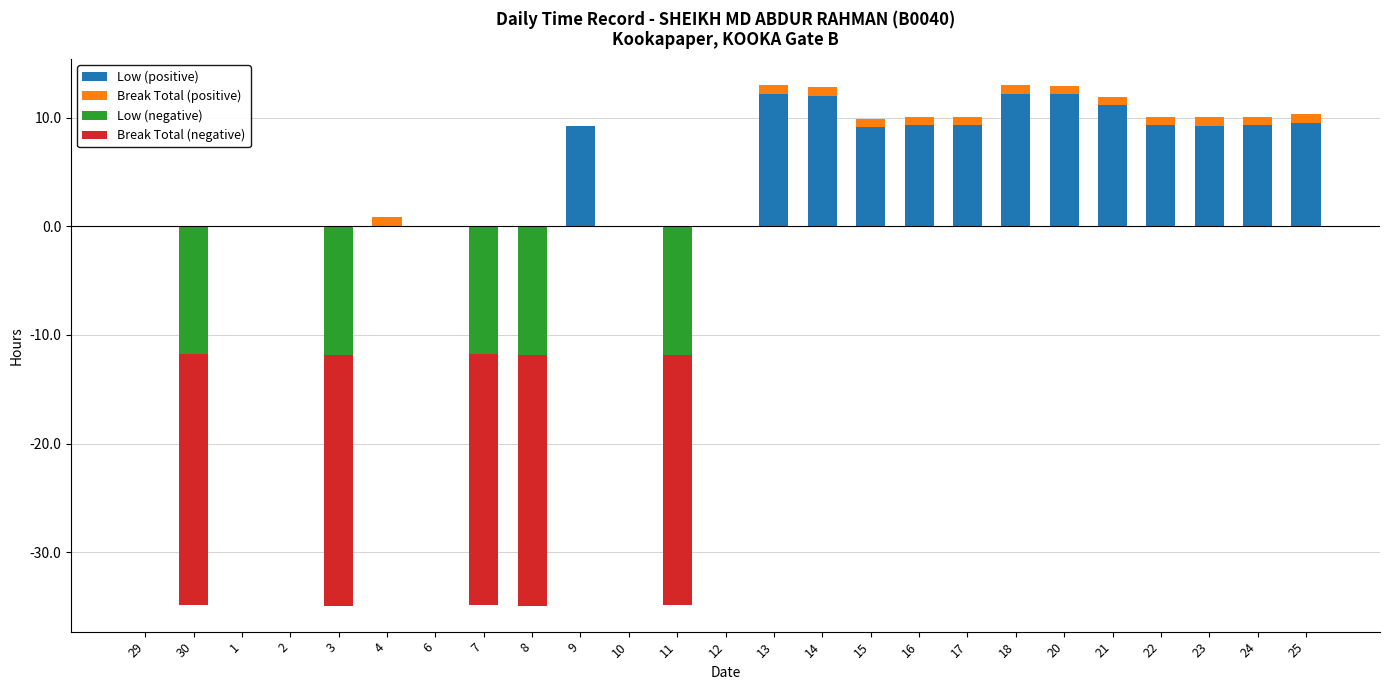

Between 30 and 23, which series saw the biggest shift?

Break Total (negative)